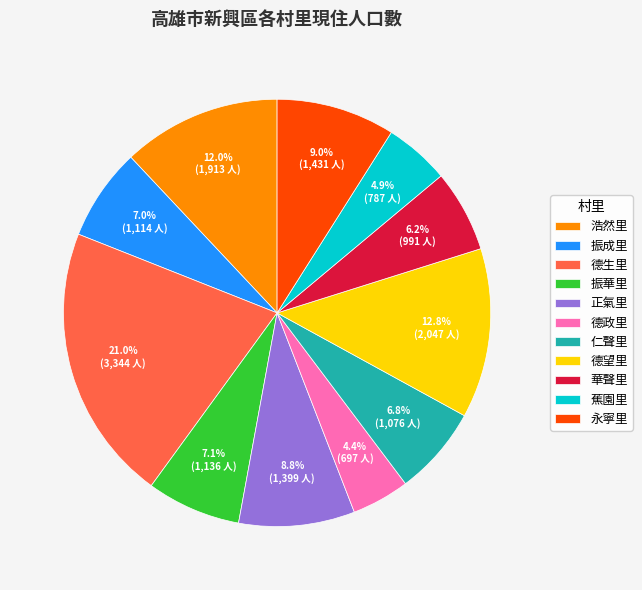

Is 蕉園里 the majority of the pie?

No